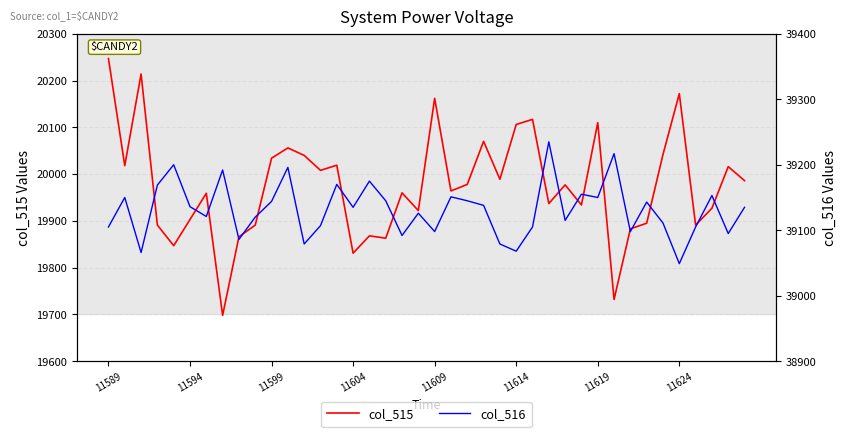

True or false: col_516 and col_515 intersect in this chart.

False